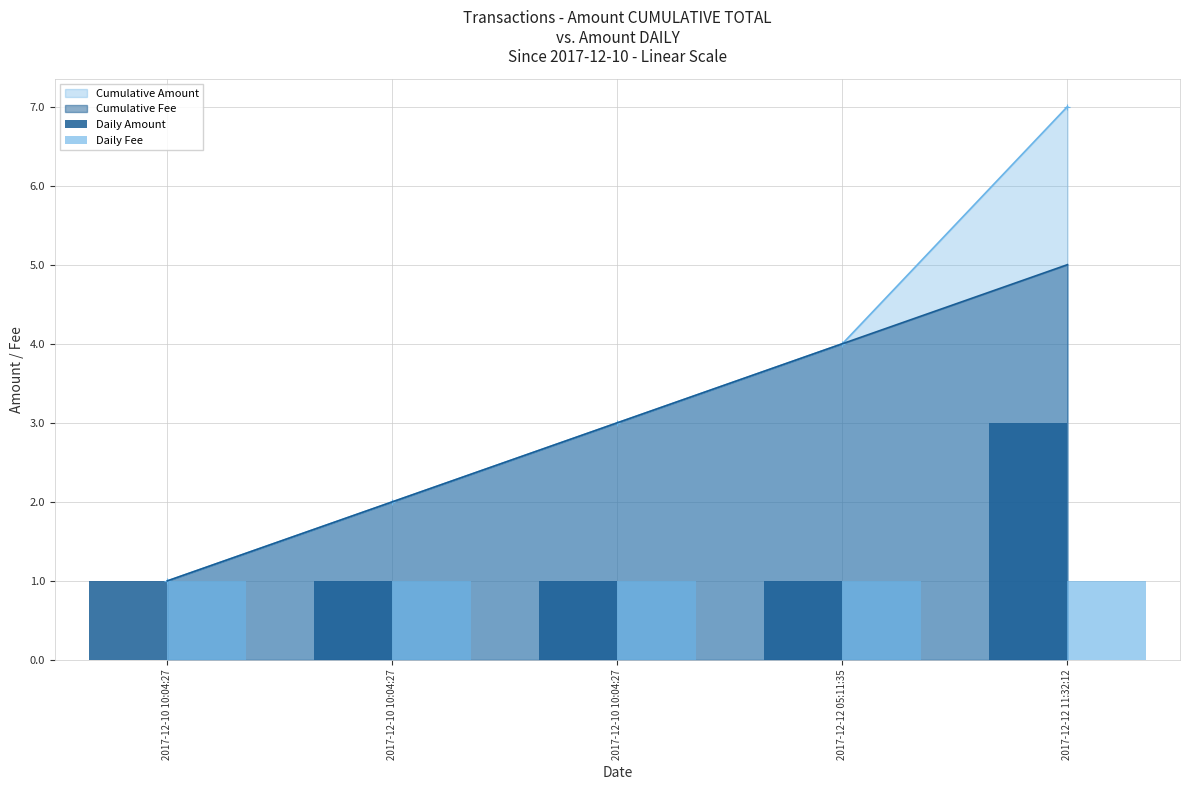

Reading left to right, transcribe all the data shown in this chart.

Daily Amount: 2017-12-10 10:04:27=1	2017-12-10 10:04:27=1	2017-12-10 10:04:27=1	2017-12-12 05:11:35=1	2017-12-12 11:32:12=3
Daily Fee: 2017-12-10 10:04:27=1	2017-12-10 10:04:27=1	2017-12-10 10:04:27=1	2017-12-12 05:11:35=1	2017-12-12 11:32:12=1